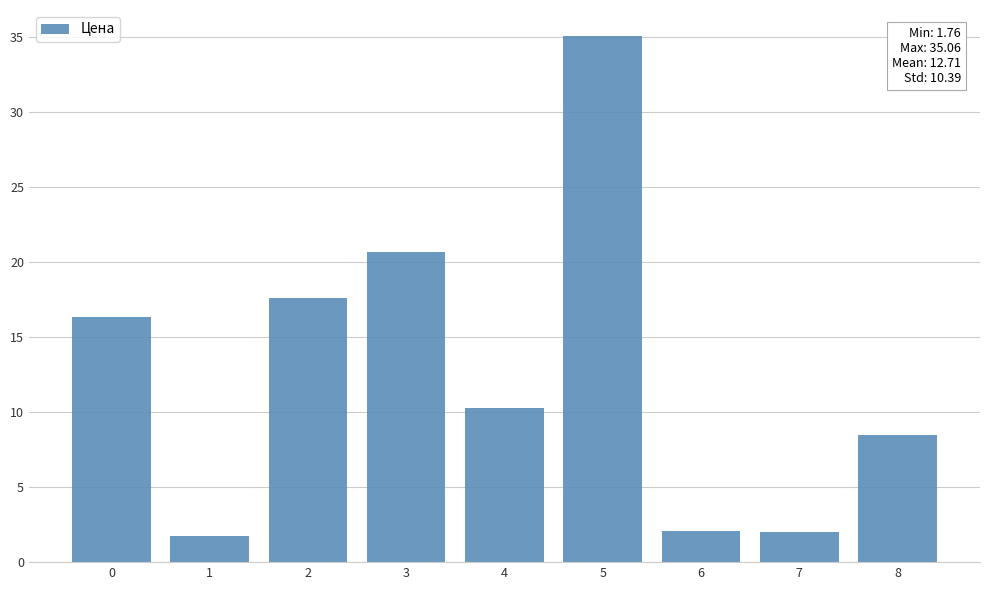

True or false: the data shows 17.6 at 2.

True